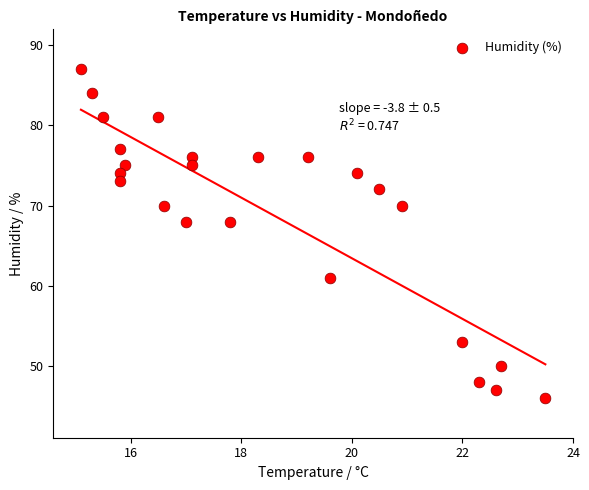

What is the range of Y values (max minus min)?

41